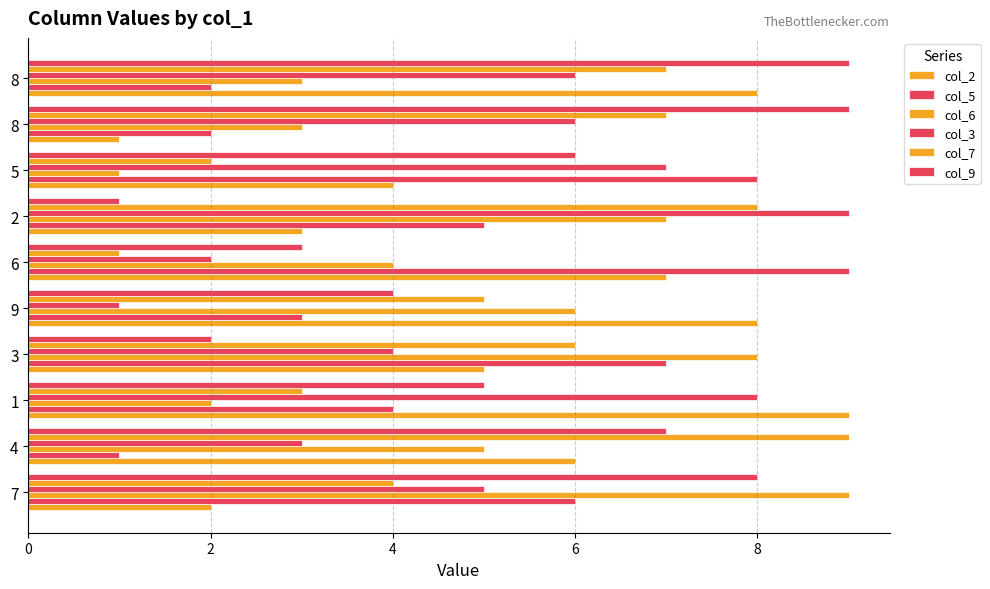

What is the maximum value for col_7?

9